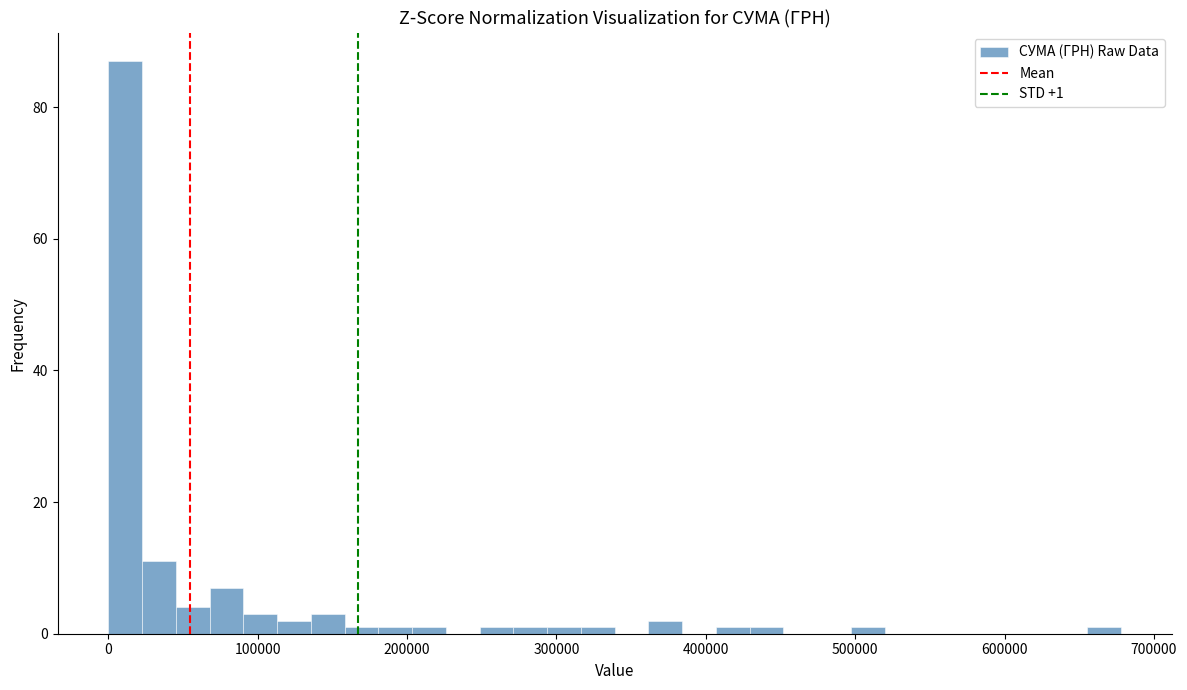

Read against the x-axis, roughly where is the centre of the tallest bar?

10000